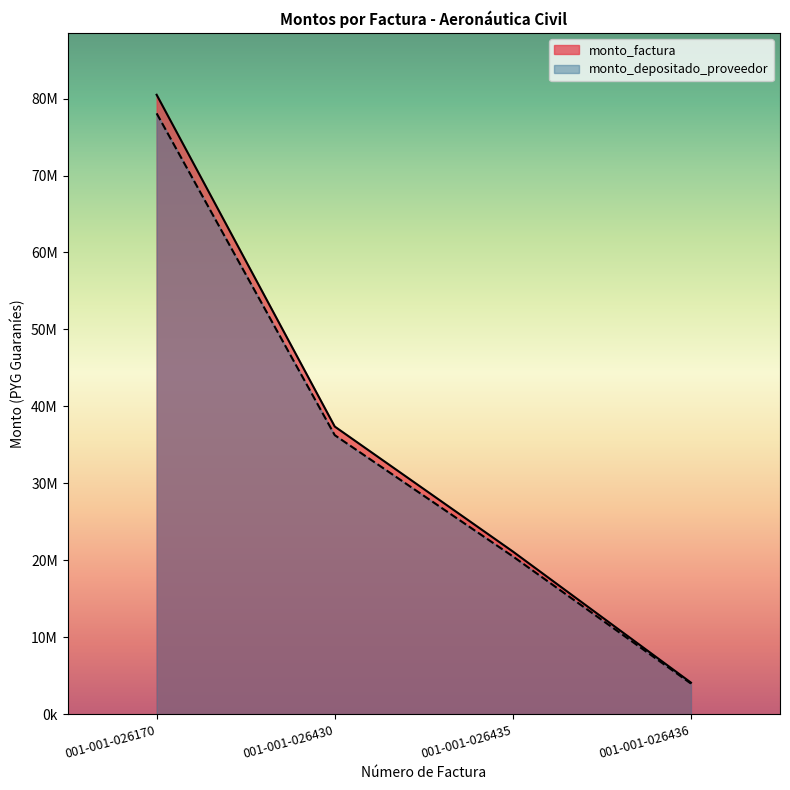

What are all the series names shown in the legend?

monto_factura, monto_depositado_proveedor